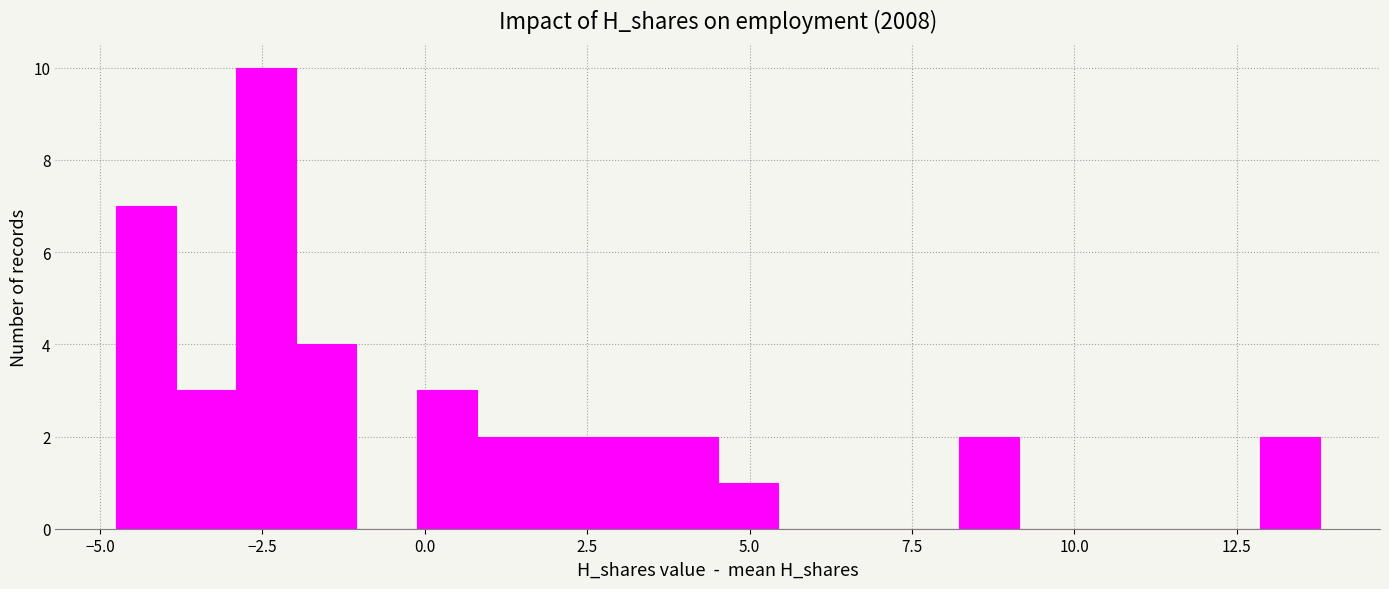

Around what value on the x-axis is the tallest bar? Give the approximate position of its centre, as read against the axis.

-2.5